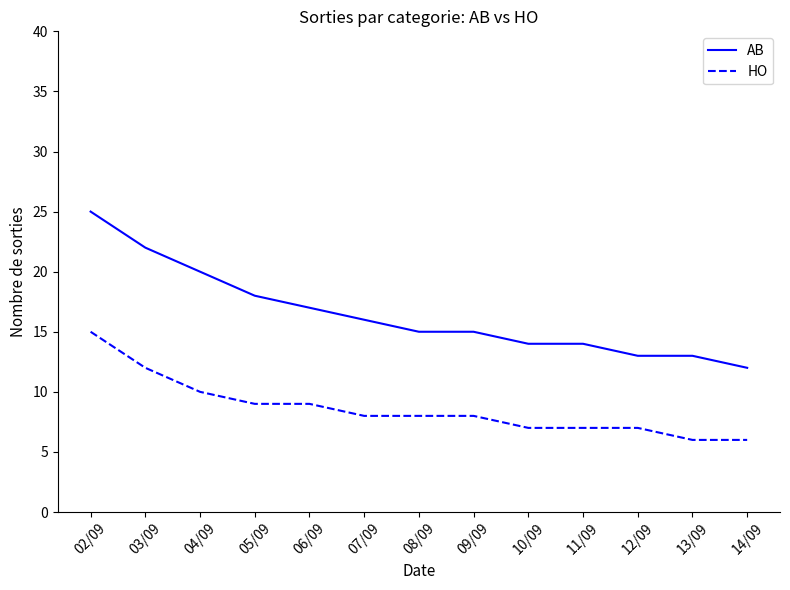

What is the difference between the maximum and minimum values in the HO series?

9